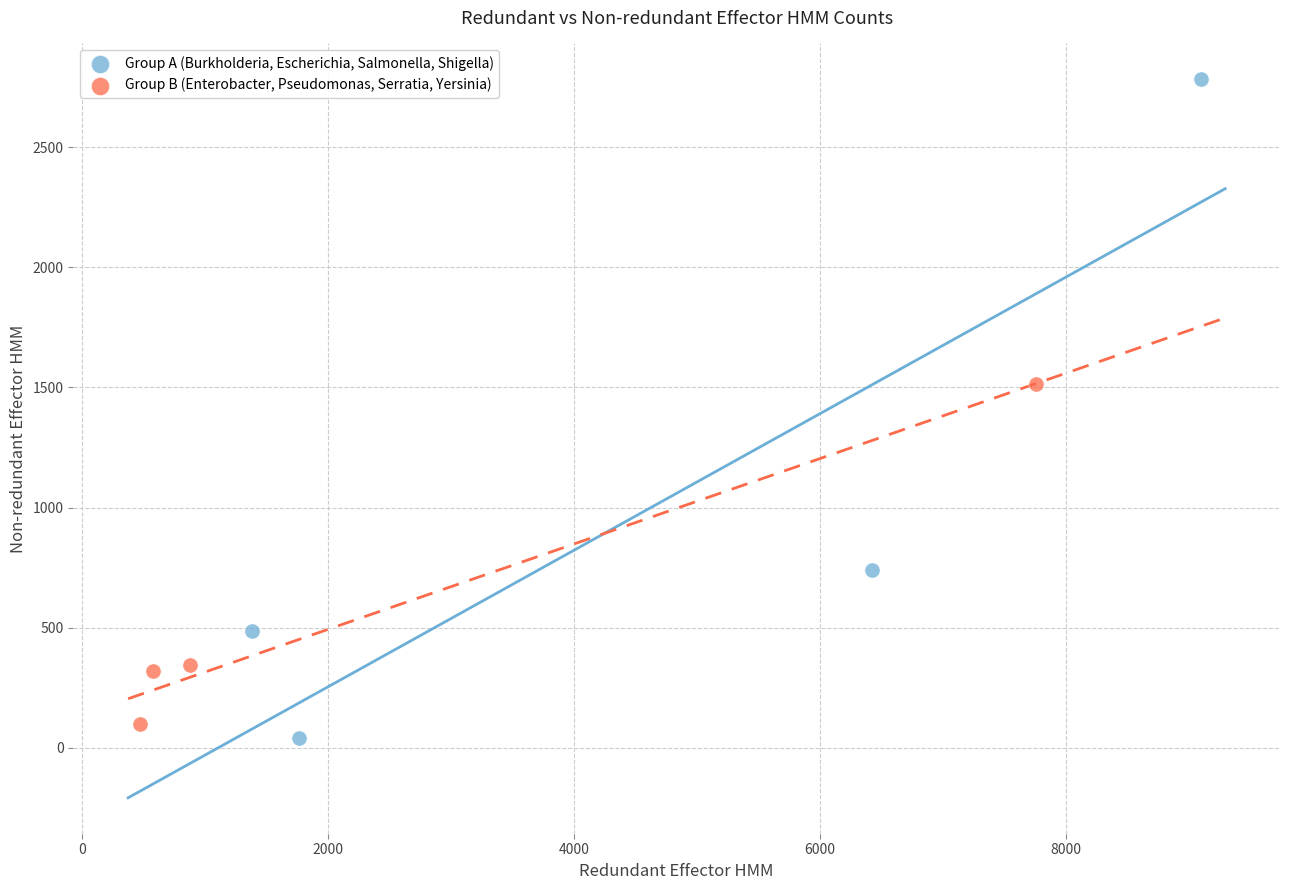

Which series has the largest Y range (max minus min)?

Group A (Burkholderia, Escherichia, Salmonella, Shigella)